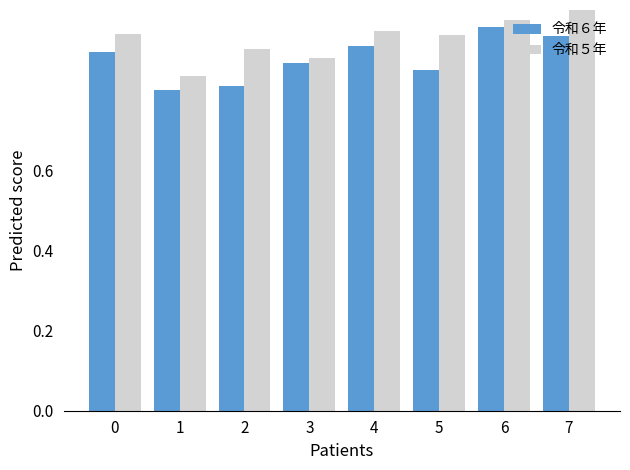

How many bars are there in total?

16